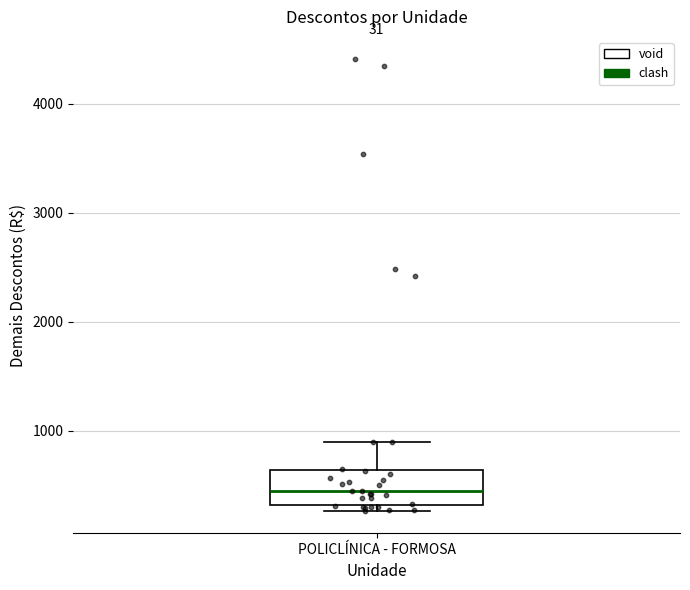

Transcribe this box plot: give where the median line is, the range the box spans, and where the two whiskers end, as read against the y-axis. The values are not printed on the chart, so give them approximately, as read against the axis.

median 500, box 300 to 600, whiskers 300 (just below the box's lower edge) to 900